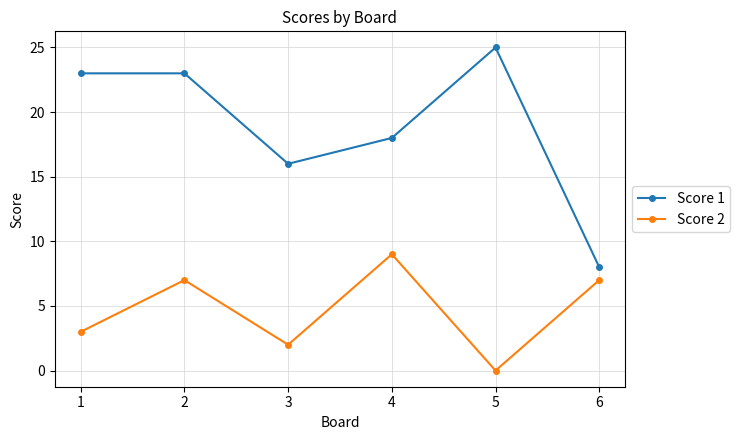

What is the sum of all Score 2 values?

28